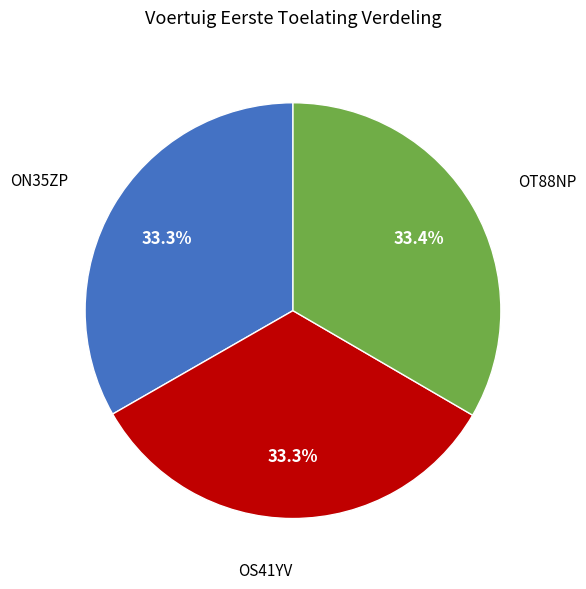

Is there a majority slice in this chart?

No